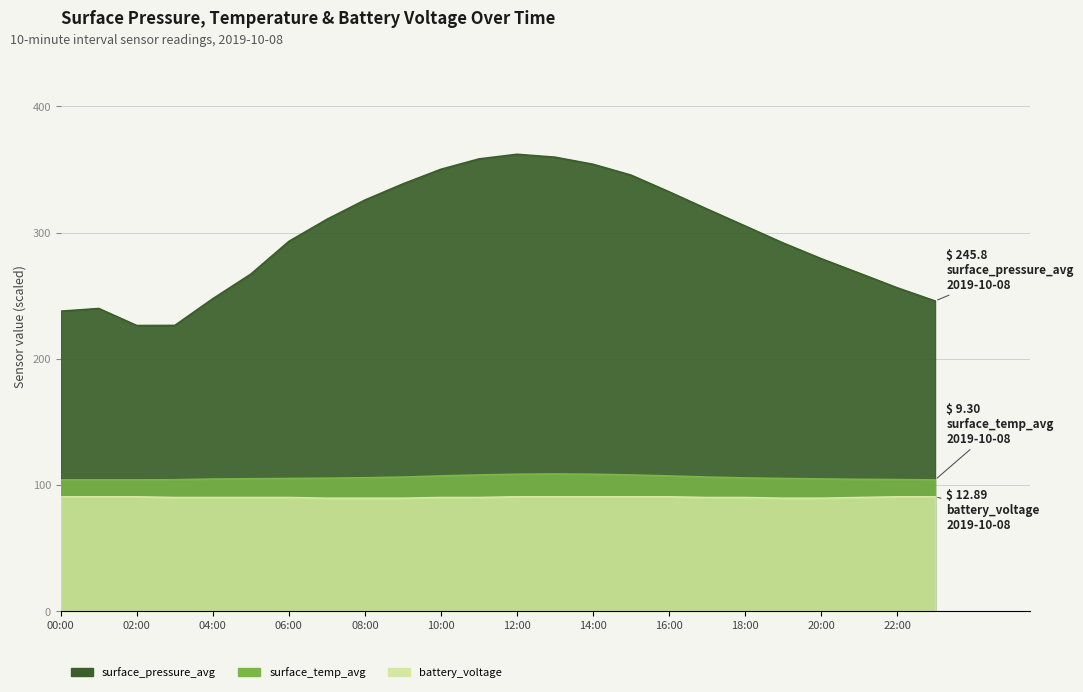

True or false: surface_pressure_avg has a value of 70.9 at 17:00.

False